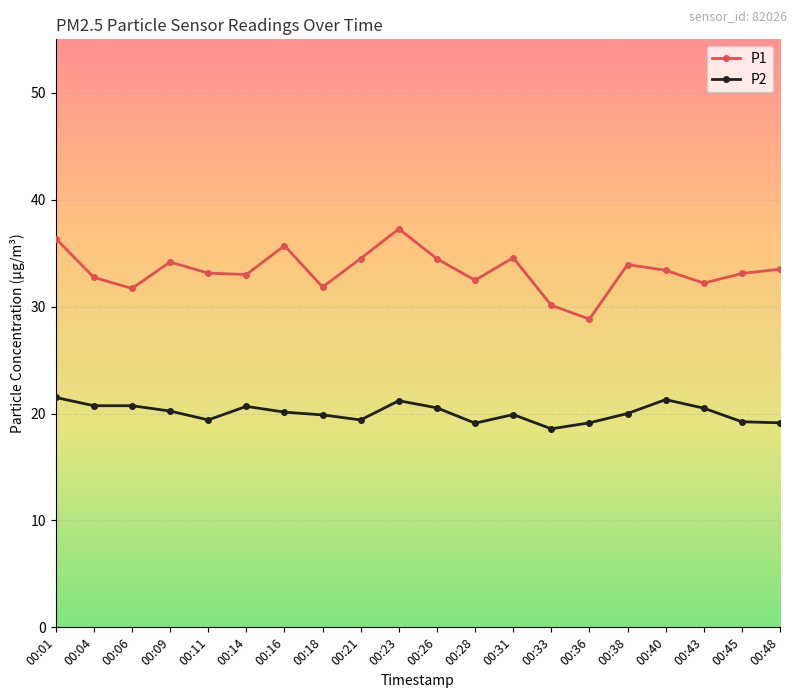

What are all the series names shown in the legend?

P1, P2